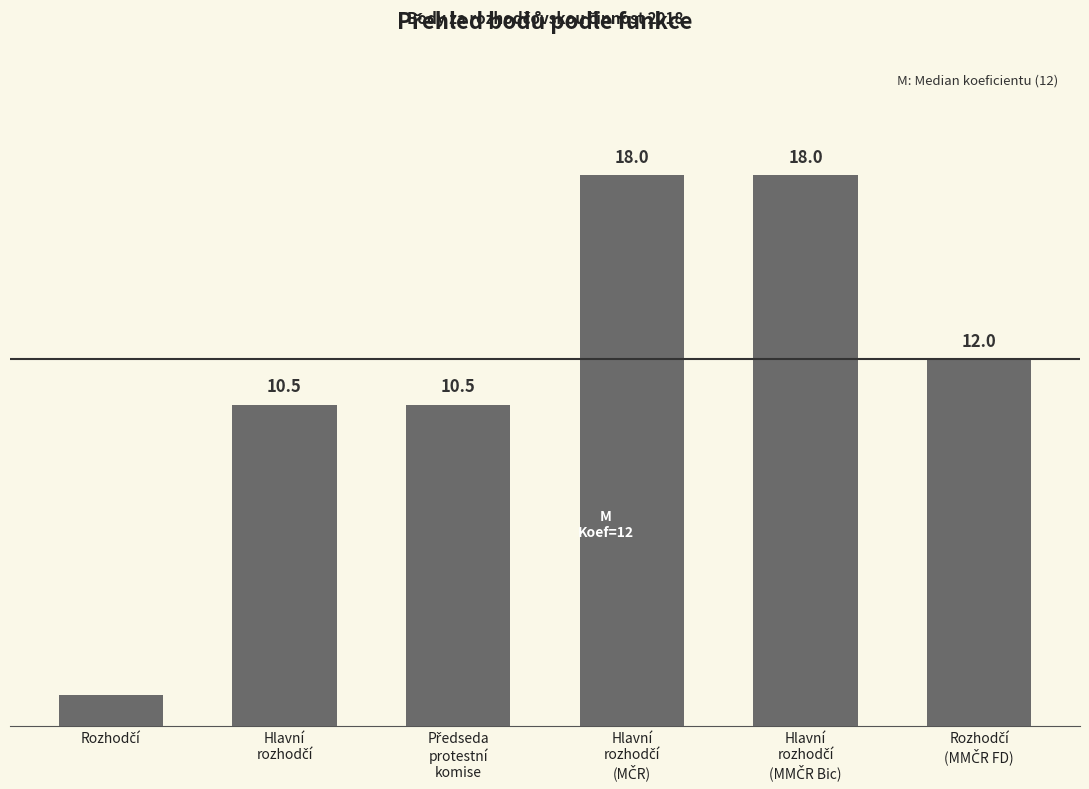

Does the chart contain any negative values?

No